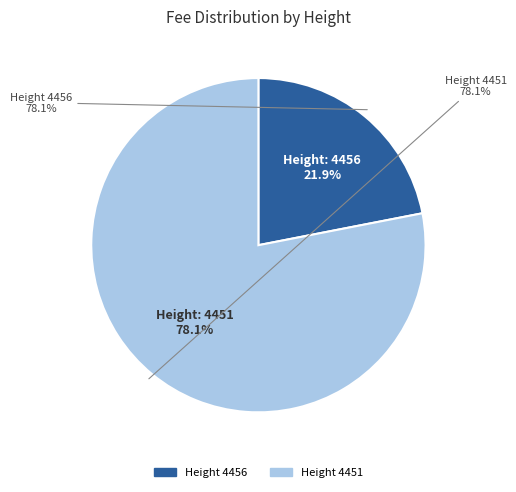

To the nearest percent, what is the average slice percentage?

50%